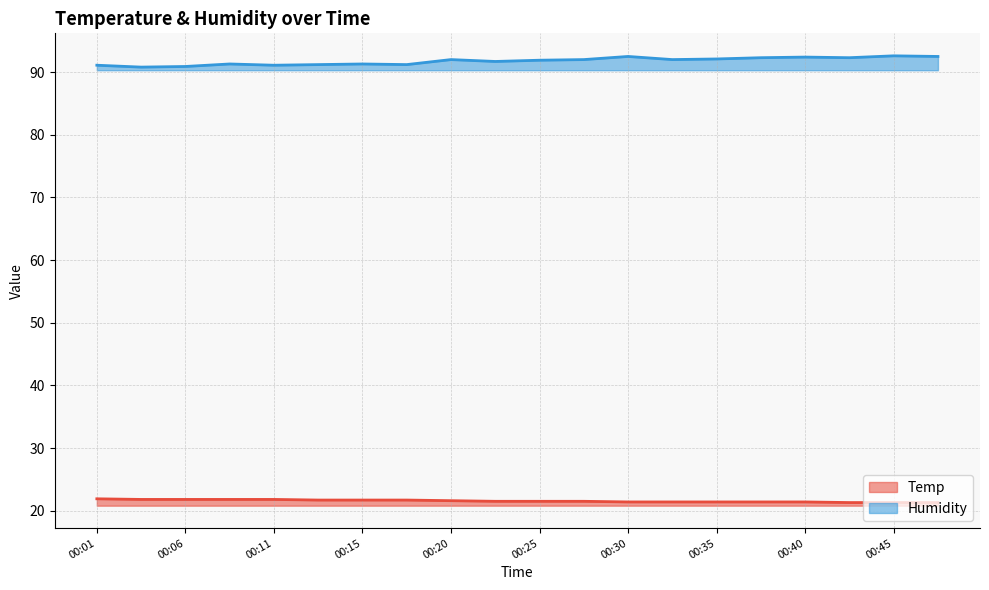

At which label does Humidity first exceed 92?

00:30